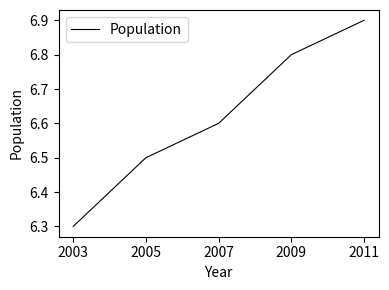

What is the ratio of the value at 2007 to the value at 2003?

1.0